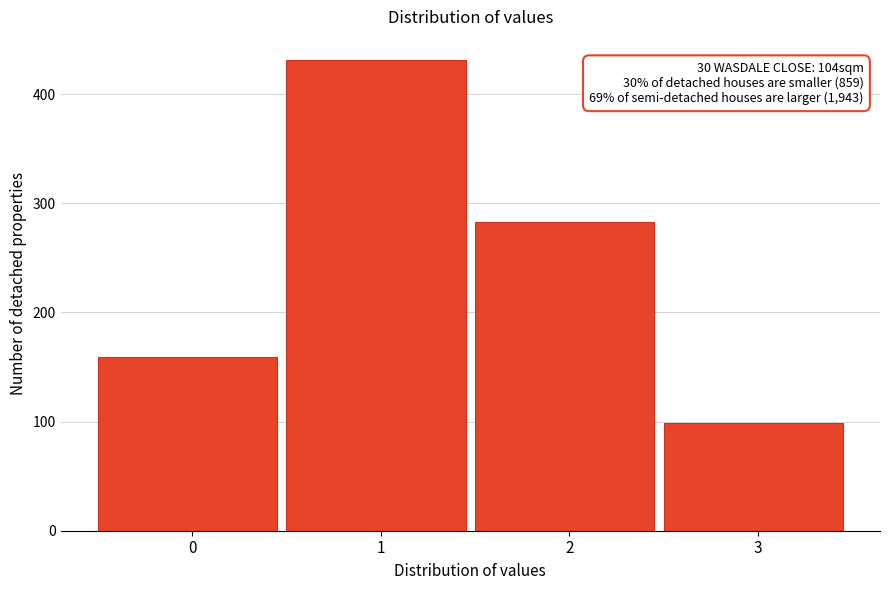

Reading left to right, list all the values displayed in this chart.

159	431	283	99